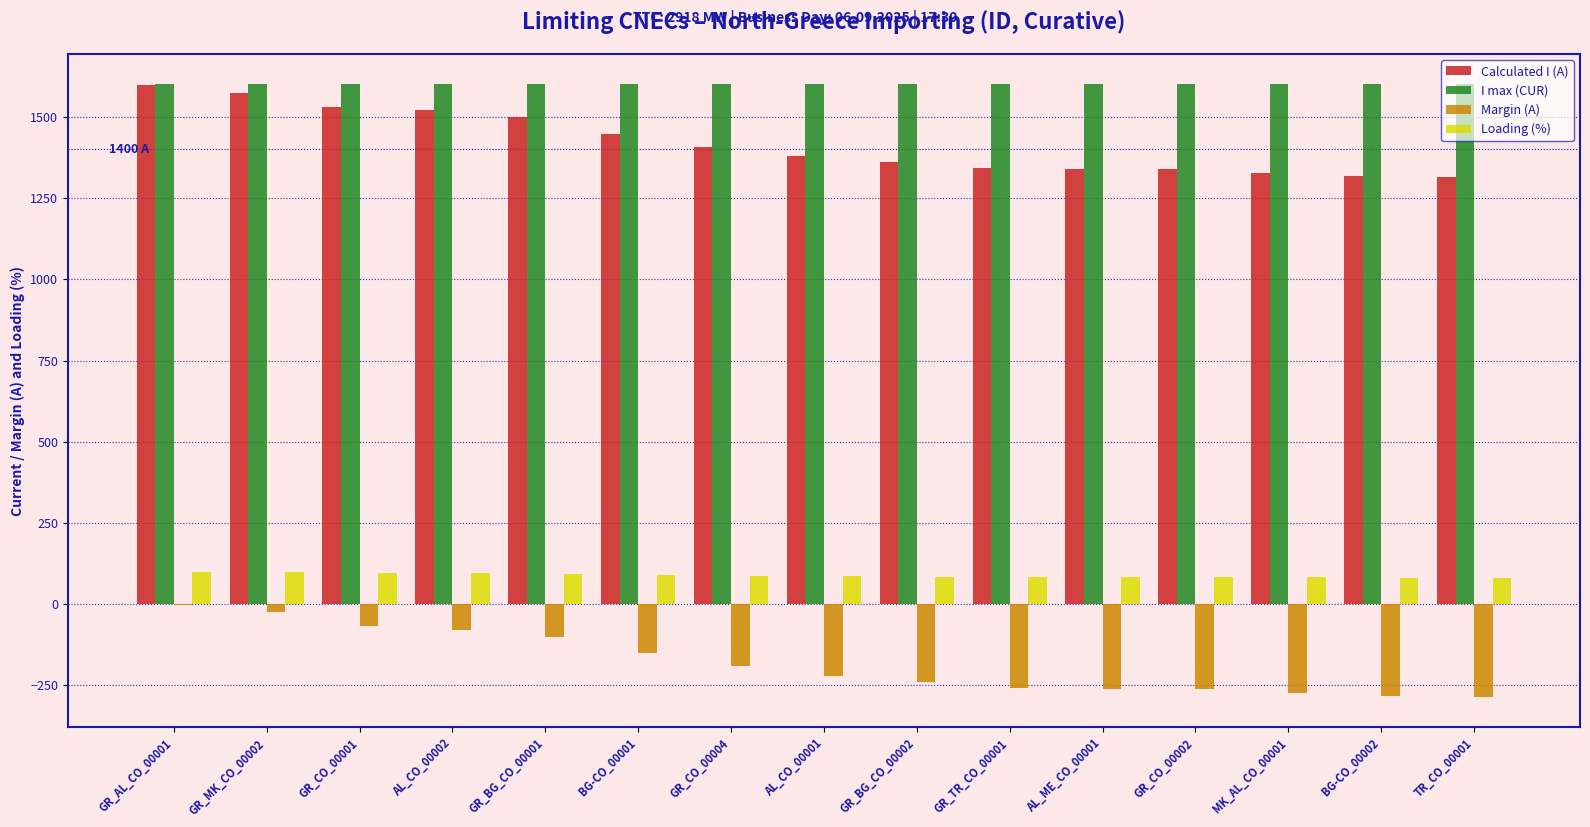

Does the chart contain stacked bars?

No